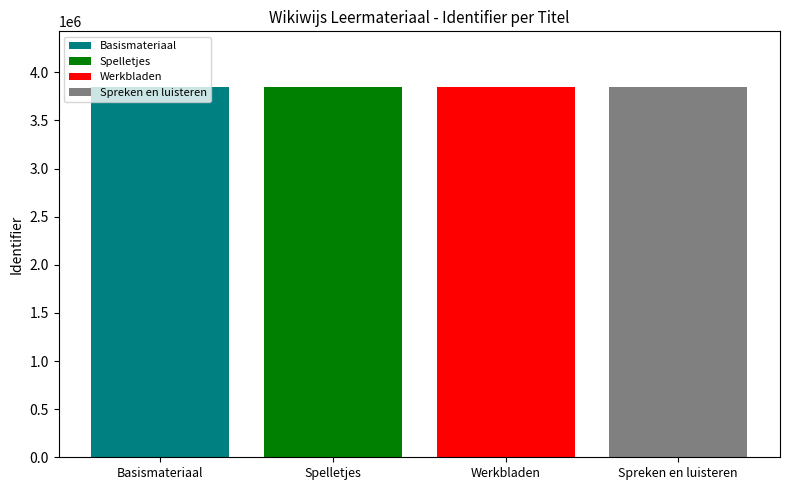

List the series in order of their overall mean, lowest first.

Basismateriaal, Spelletjes, Werkbladen, Spreken en luisteren